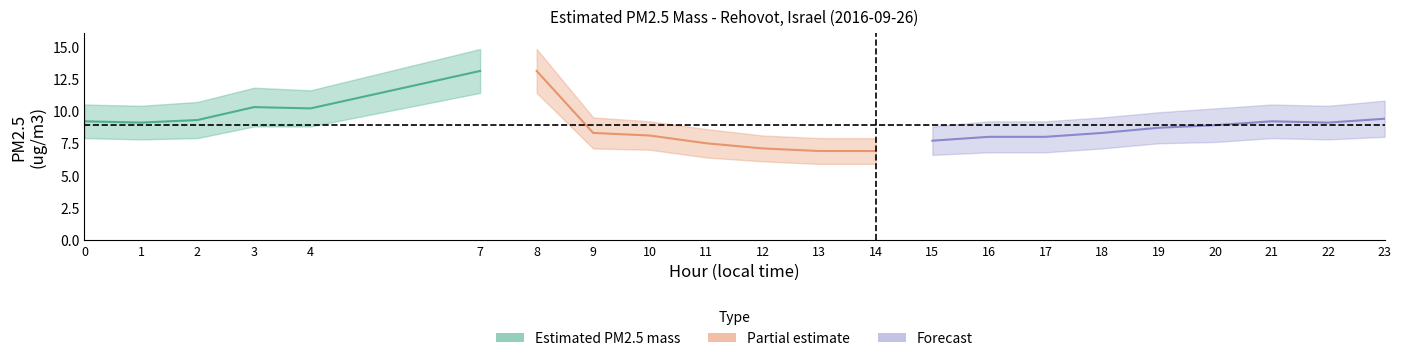

What is the difference between the maximum and minimum values in the lower_bound series?

5.5